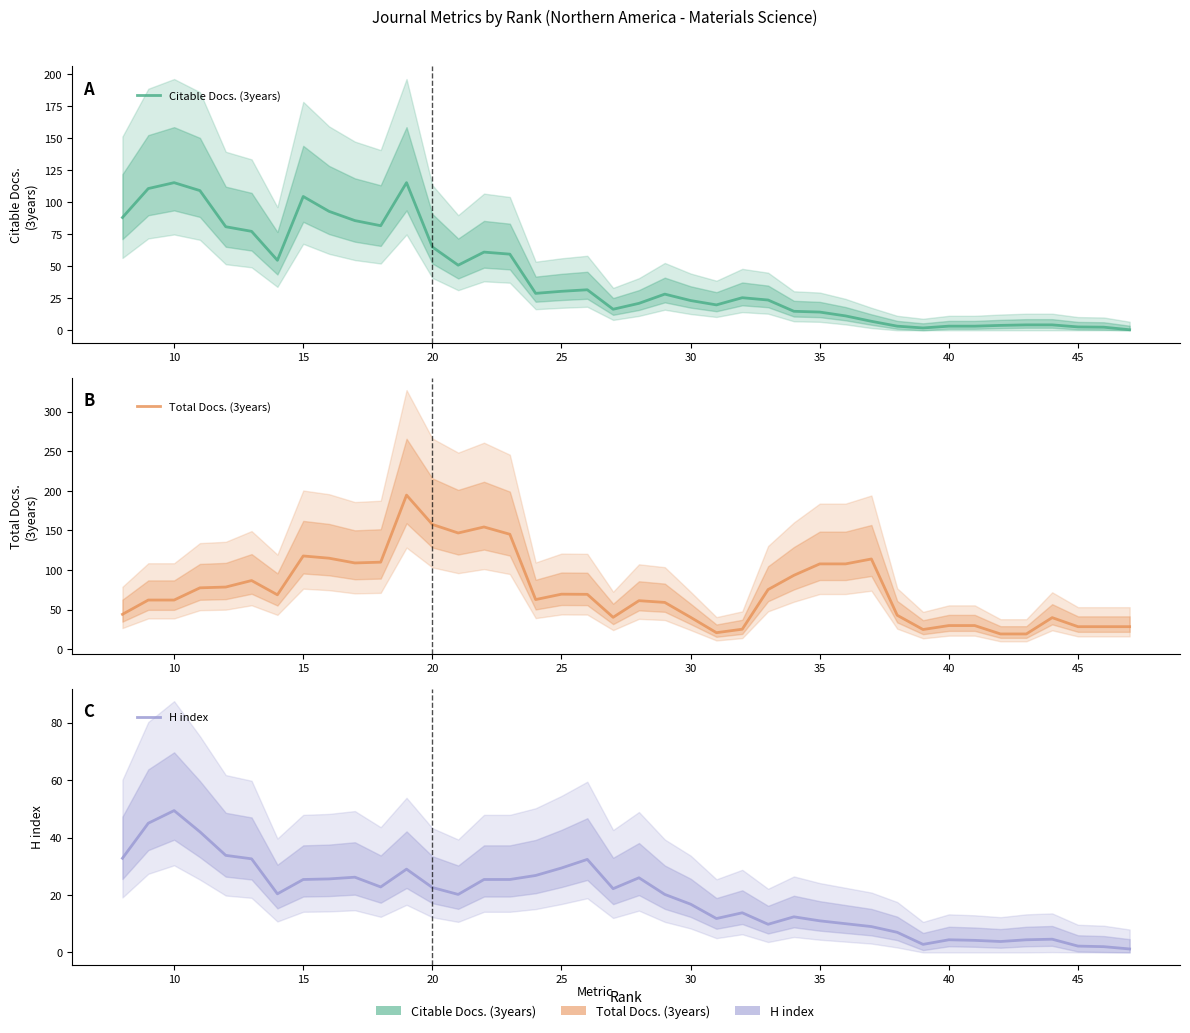

What is the maximum value shown in the chart?

194.6